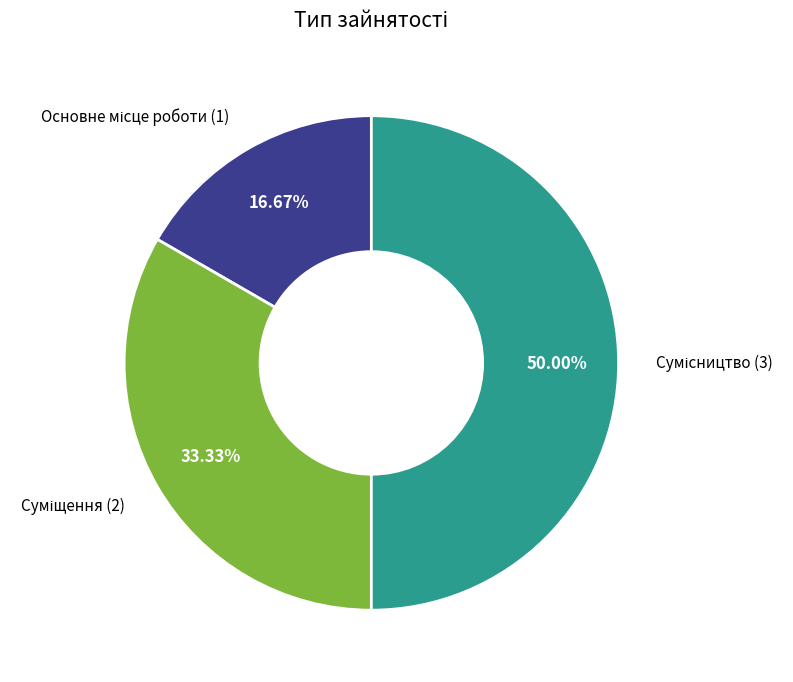

Count the number of slices in the pie.

3